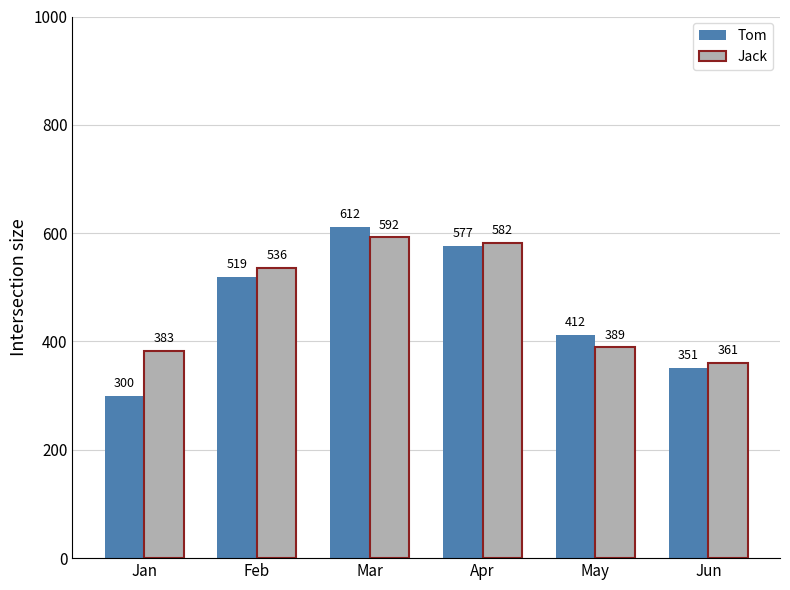

What is the difference between the Jack values at May and Feb?

147